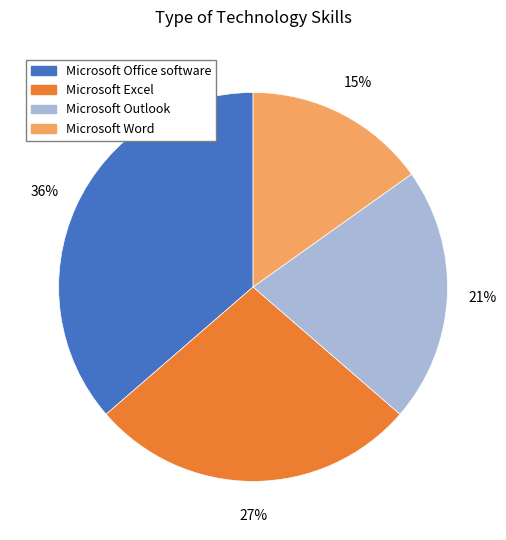

Do Microsoft Word and Microsoft Office software together represent more than half of the pie?

Yes